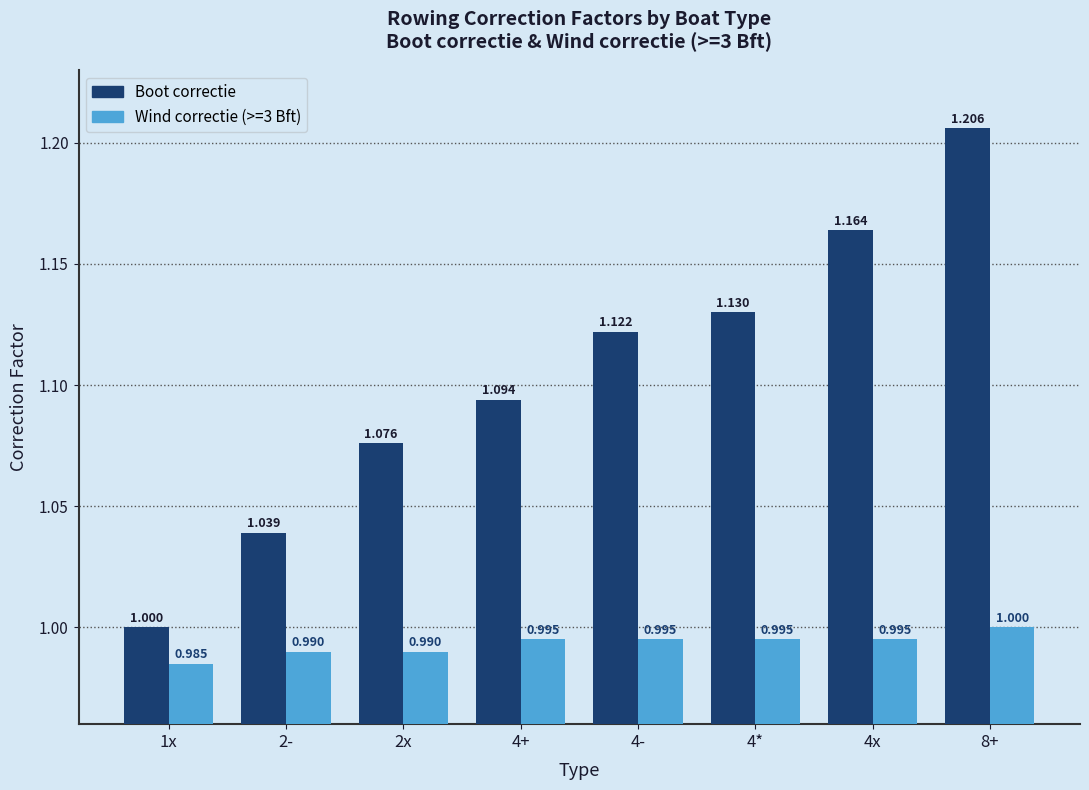

At which category does the chart reach its peak across all series?

8+